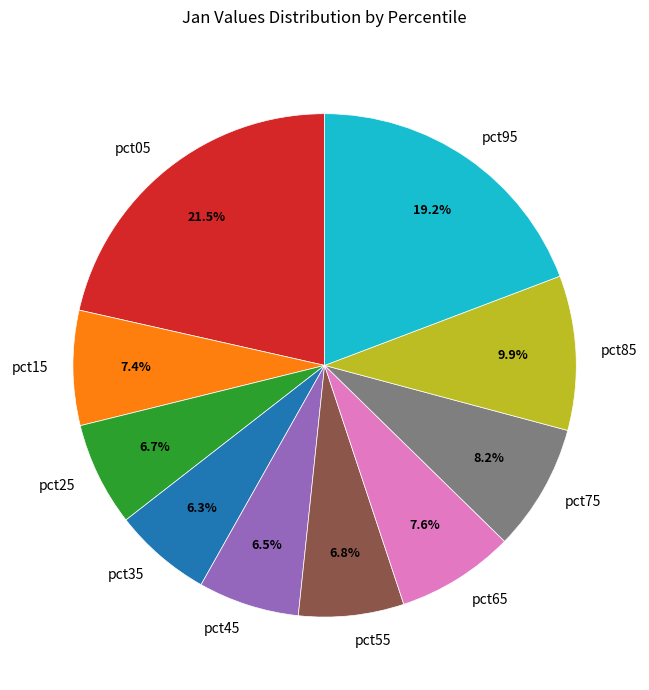

Which slice is the largest?

pct05